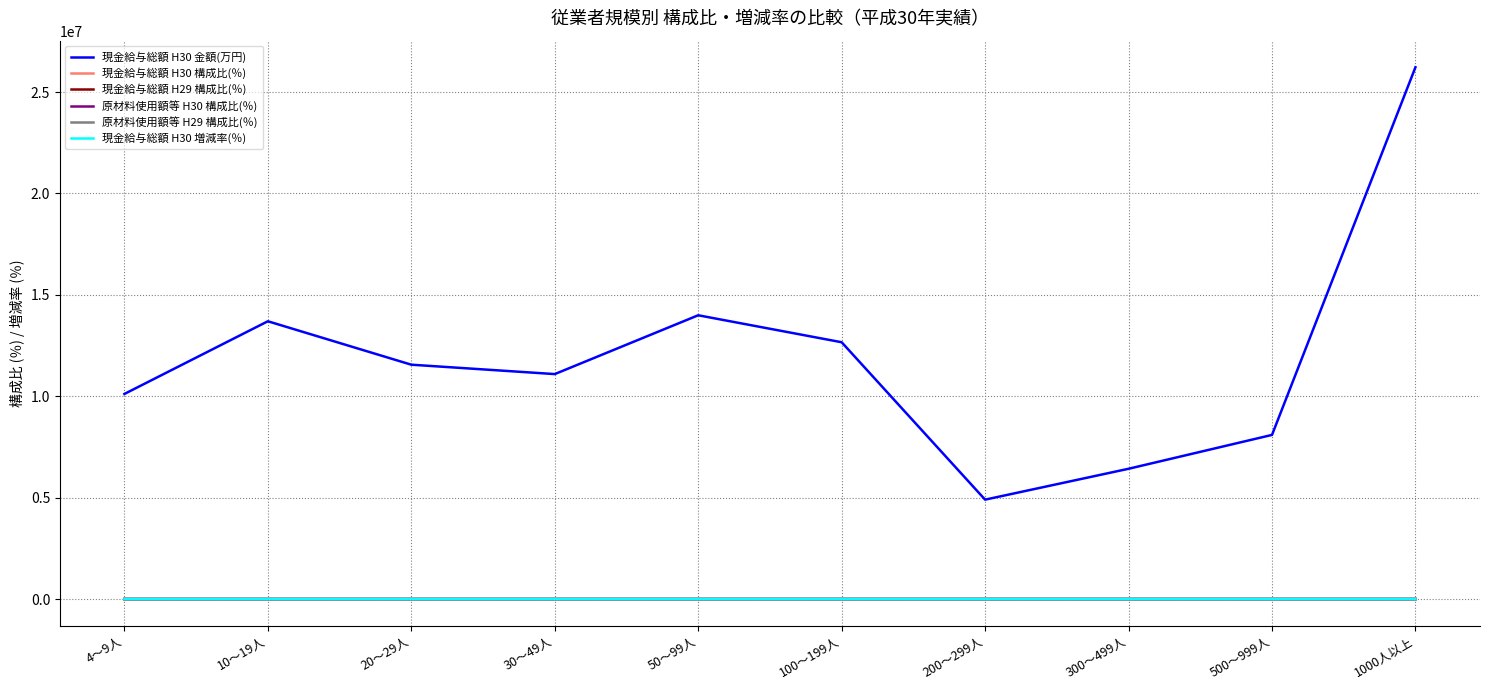

True or false: 現金給与総額 H30 金額(万円) and 現金給与総額 H29 構成比(％) intersect in this chart.

False